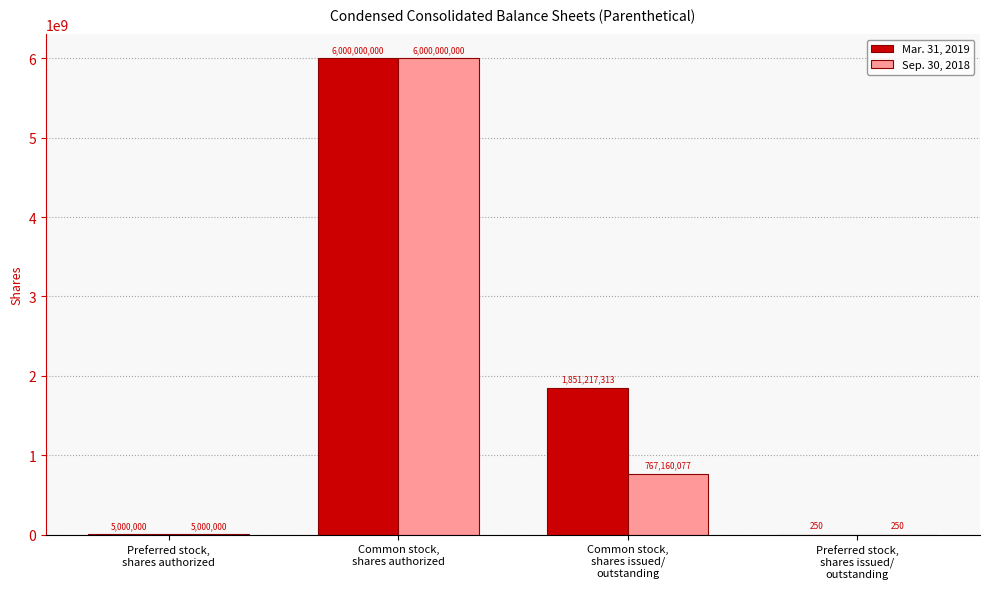

What is the sum of all Sep. 30, 2018 values?

6772160327